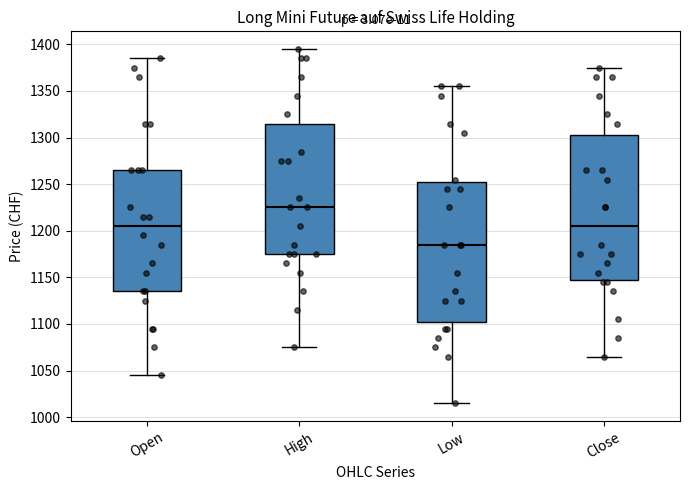

Where does the lower whisker of the box for Close end on the y-axis? The values are not printed on the chart, so give them approximately, as read against the axis.

1065